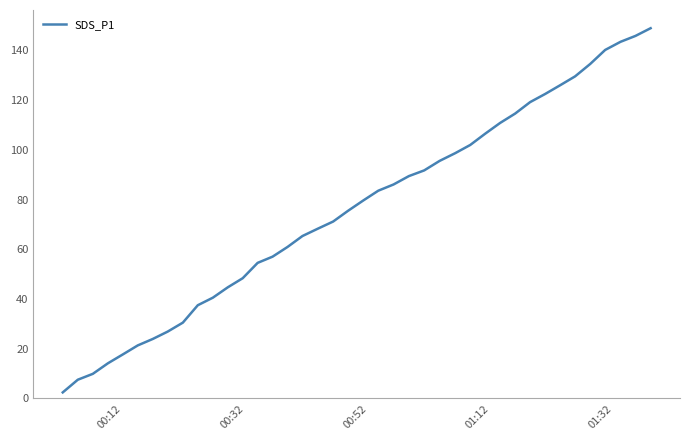

What is the greatest value displayed?

148.9